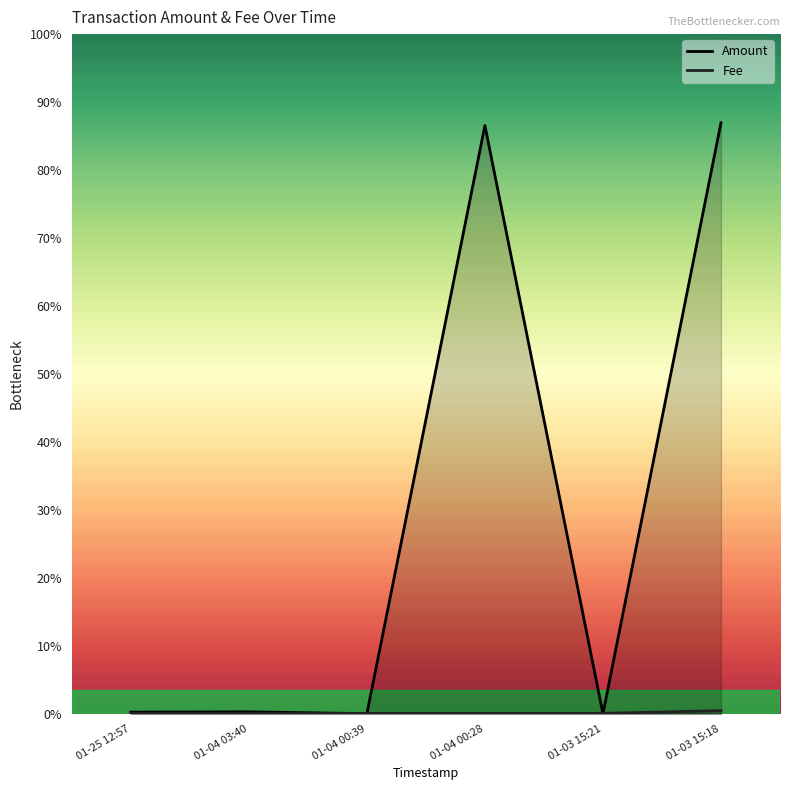

Where do Amount and Fee first cross each other?

01-04 03:40 and 01-04 00:39